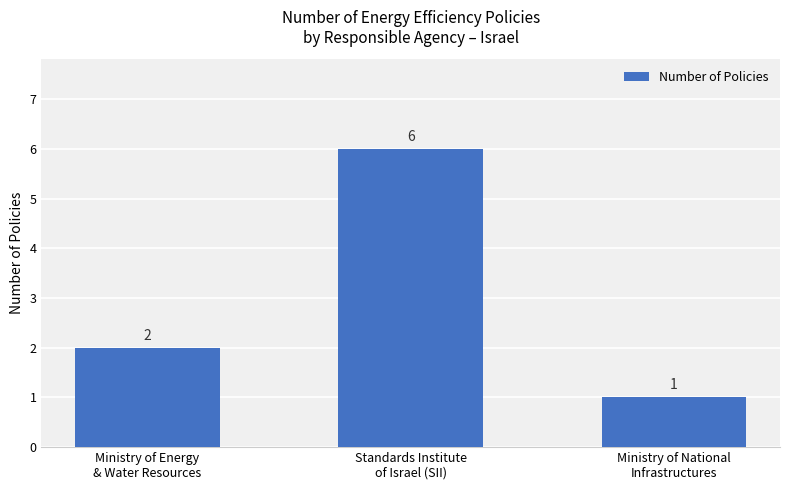

Reading right to left, transcribe all the data shown in this chart.

Ministry of National
Infrastructures=1	Standards Institute
of Israel (SII)=6	Ministry of Energy
& Water Resources=2